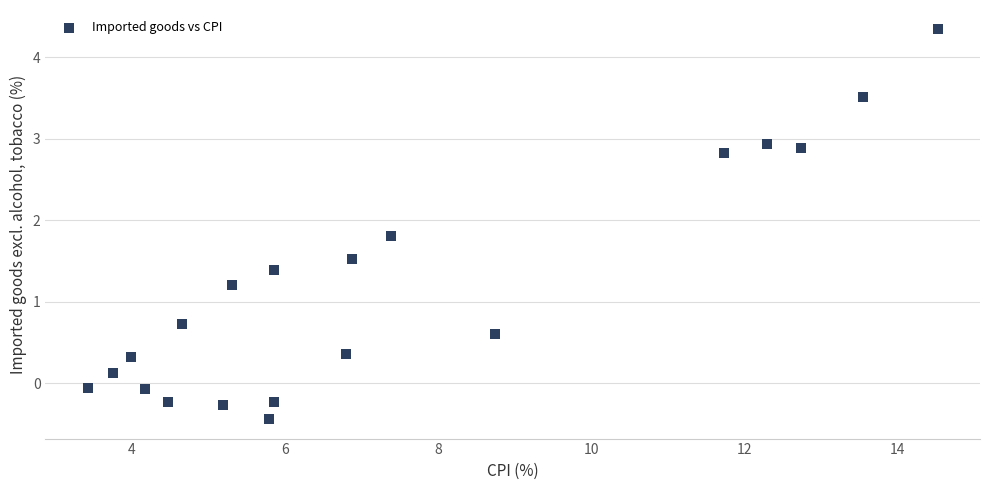

What is the range of Y values (max minus min)?

4.8